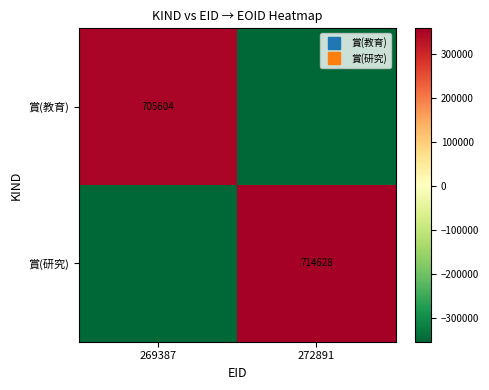

At which label is 賞(研究) closest to 2256?

269387